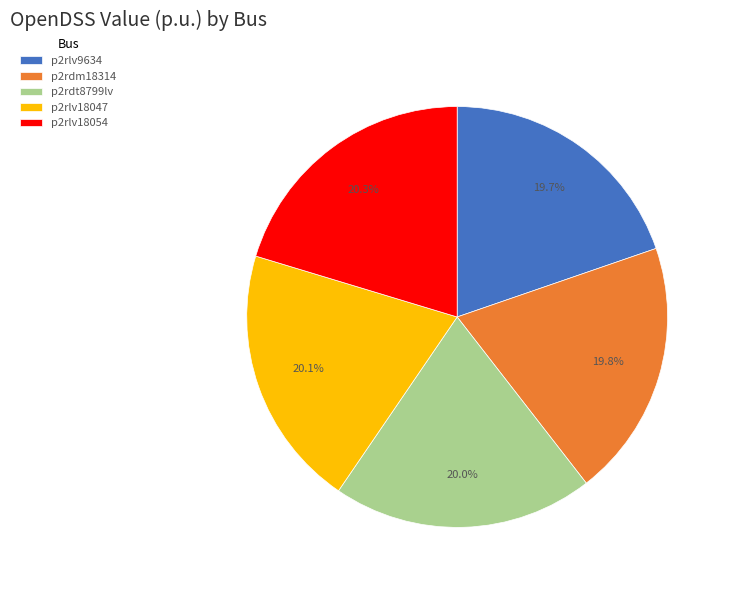

How much of the chart is everything except p2rlv18054?

79.7%